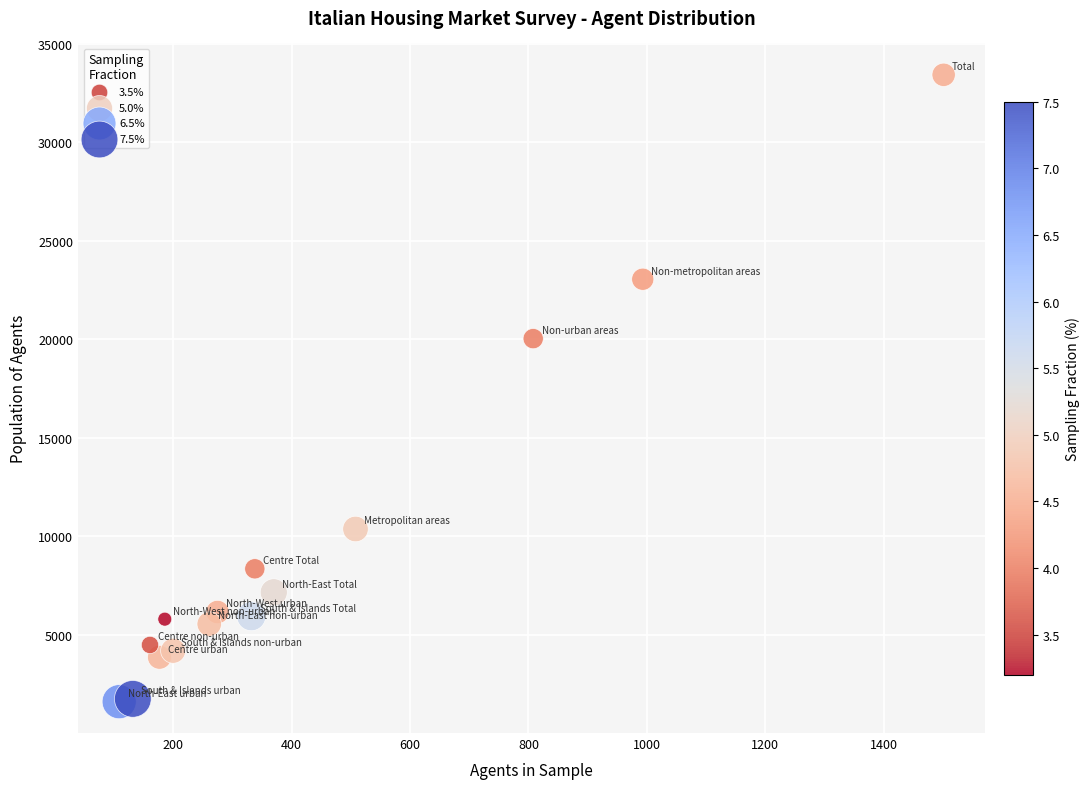

What Y value in the scatter plot is closest to 17511?

20028